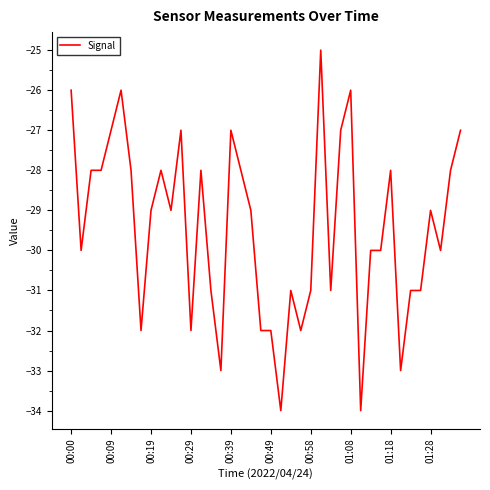

What is the smallest value displayed?

-34